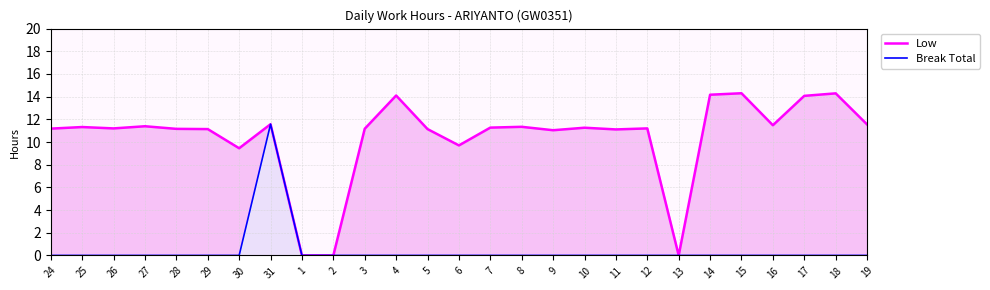

Rank the categories by Break Total value from lowest to highest.

24, 25, 26, 27, 28, 29, 30, 1, 2, 3, 4, 5, 6, 7, 8, 9, 10, 11, 12, 13, 14, 15, 16, 17, 18, 19, 31